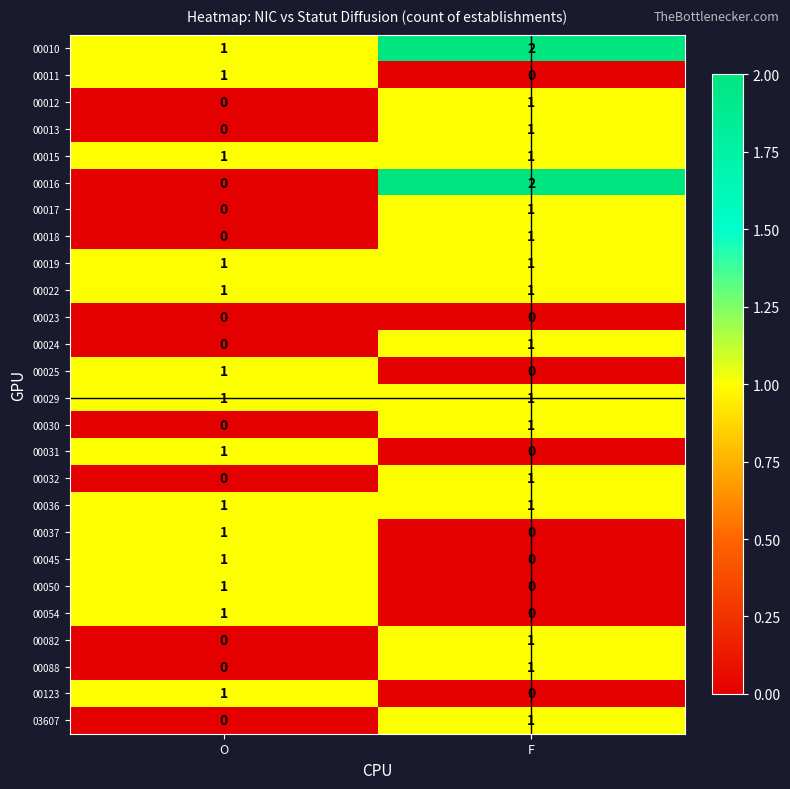

What is the total value across all series at F?

19